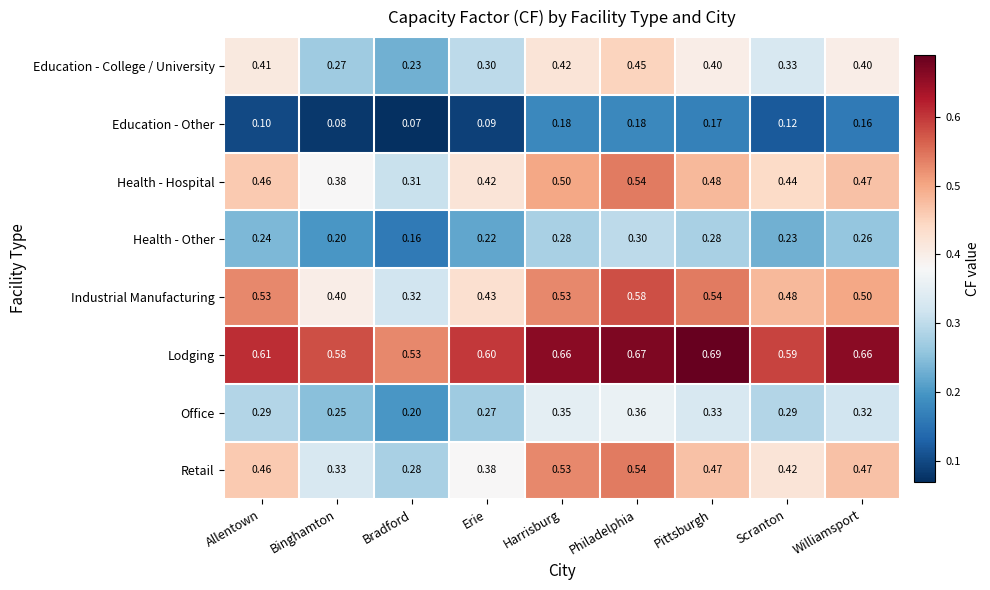

Which series changed the most between Pittsburgh and Williamsport?

Industrial Manufacturing